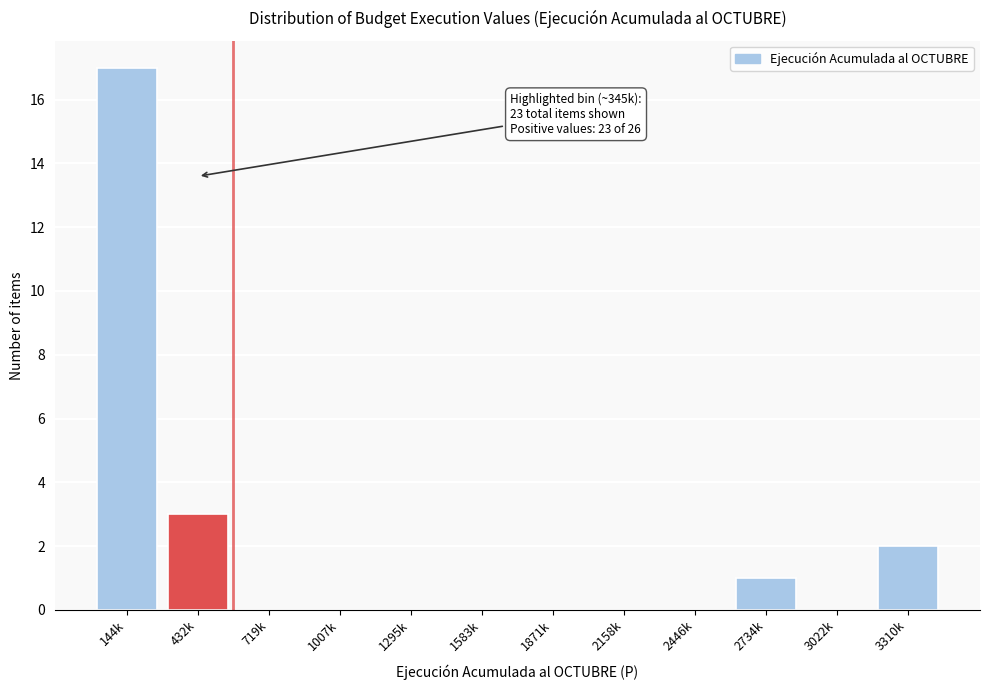

Reading left to right, list all the values displayed in this chart.

144k=17	432k=3	719k=0	1007k=0	1295k=0	1583k=0	1871k=0	2158k=0	2446k=0	2734k=1	3022k=0	3310k=2